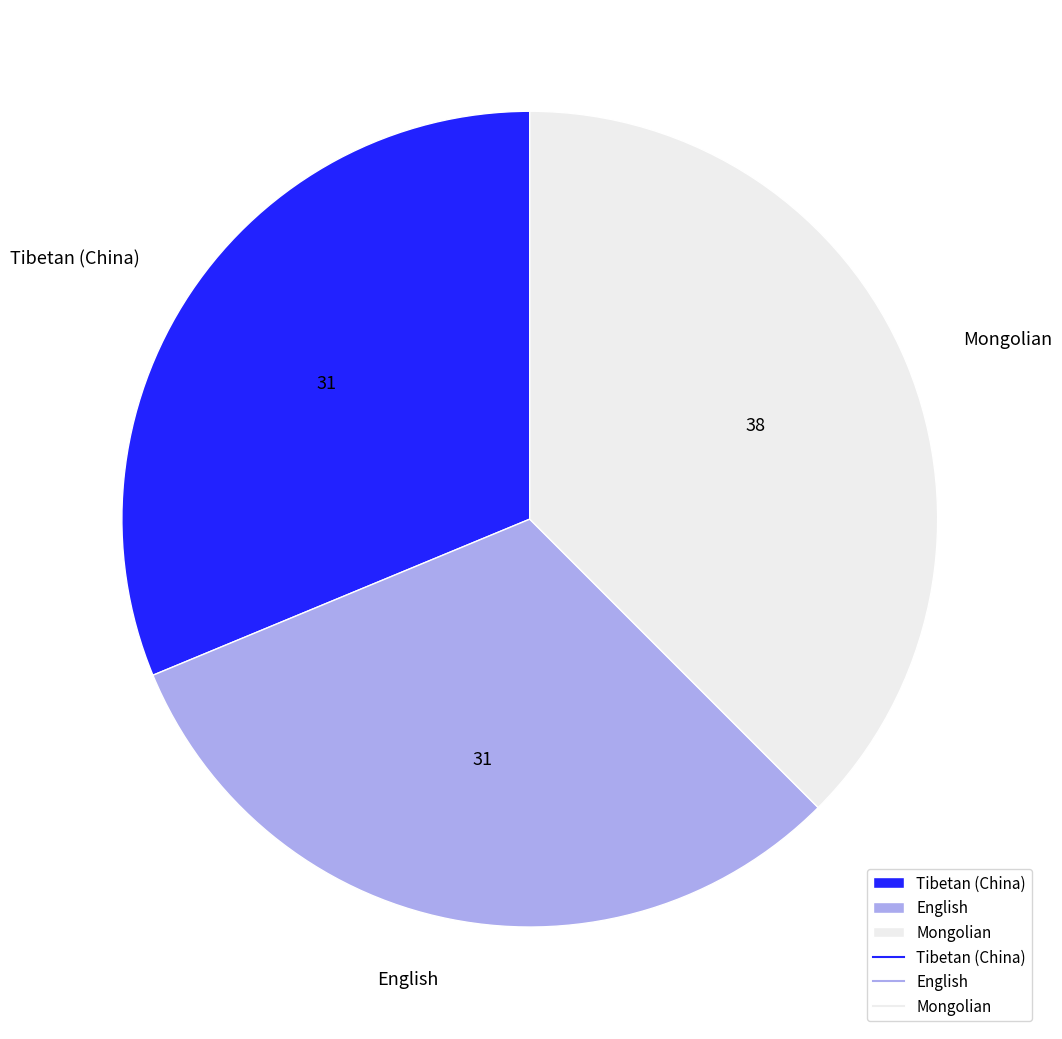

Which category has the biggest portion of the pie?

Mongolian